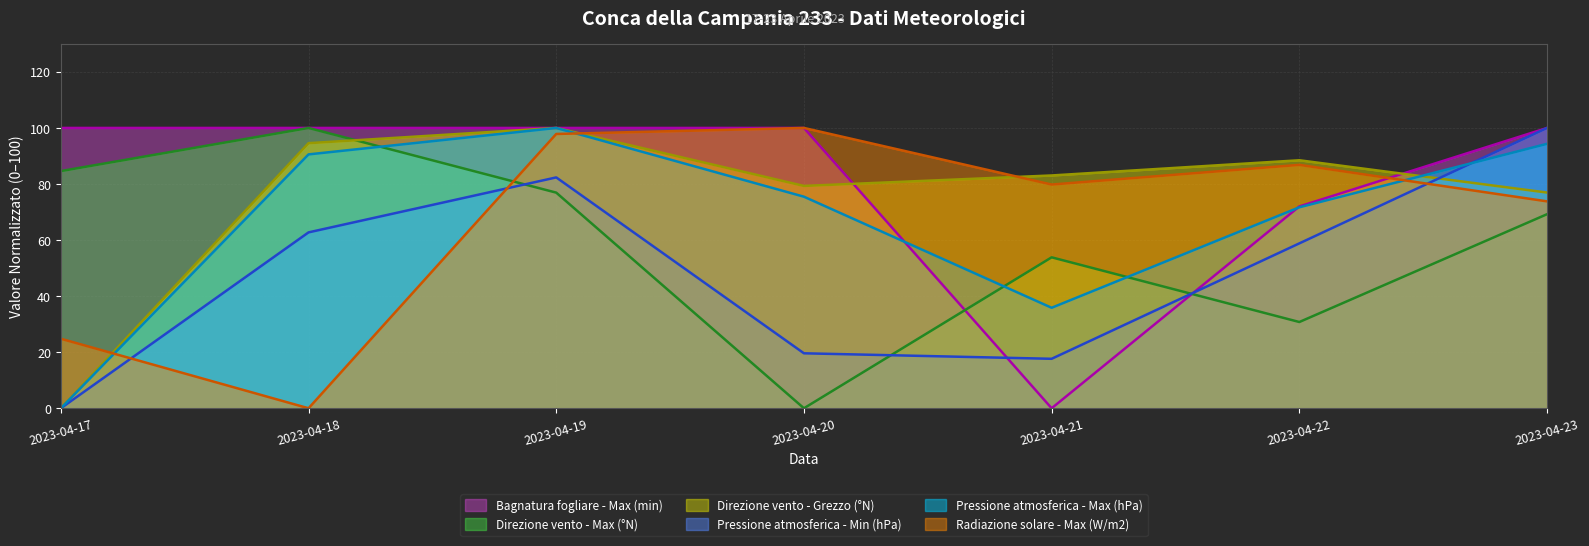

At which category does Radiazione solare - Max (W/m2) reach its first local peak?

2023-04-20